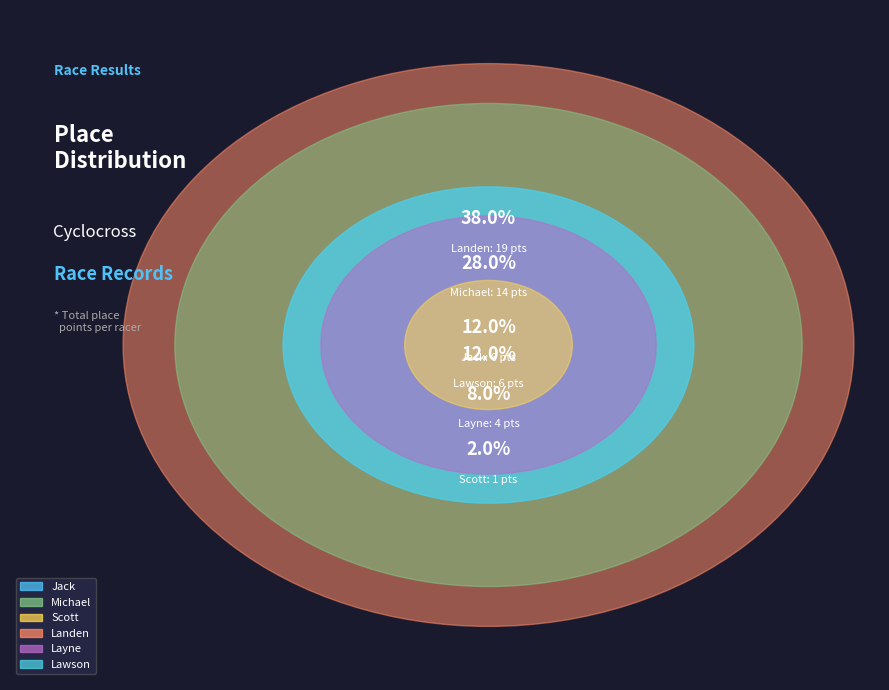

Is the sum of Layne and Lawson greater than half?

No